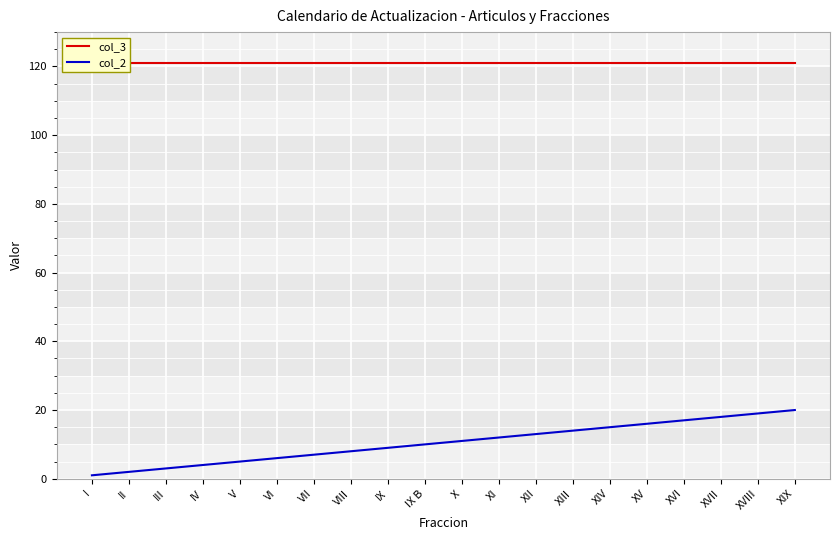

Reading left to right, extract all data points from this chart.

col_3: 121	121	121	121	121	121	121	121	121	121	121	121	121	121	121	121	121	121	121	121
col_2: 1	2	3	4	5	6	7	8	9	10	11	12	13	14	15	16	17	18	19	20